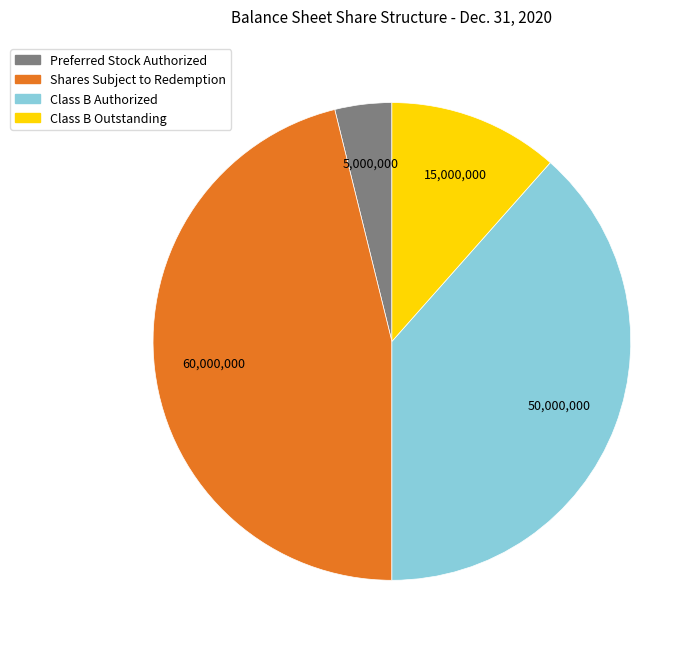

Is there a majority slice in this chart?

No